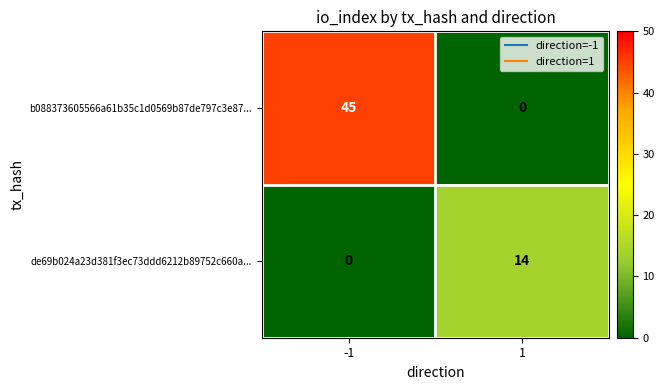

What is the highest value of the de69b024a23d381f3ec73ddd6212b89752c660a... series?

14